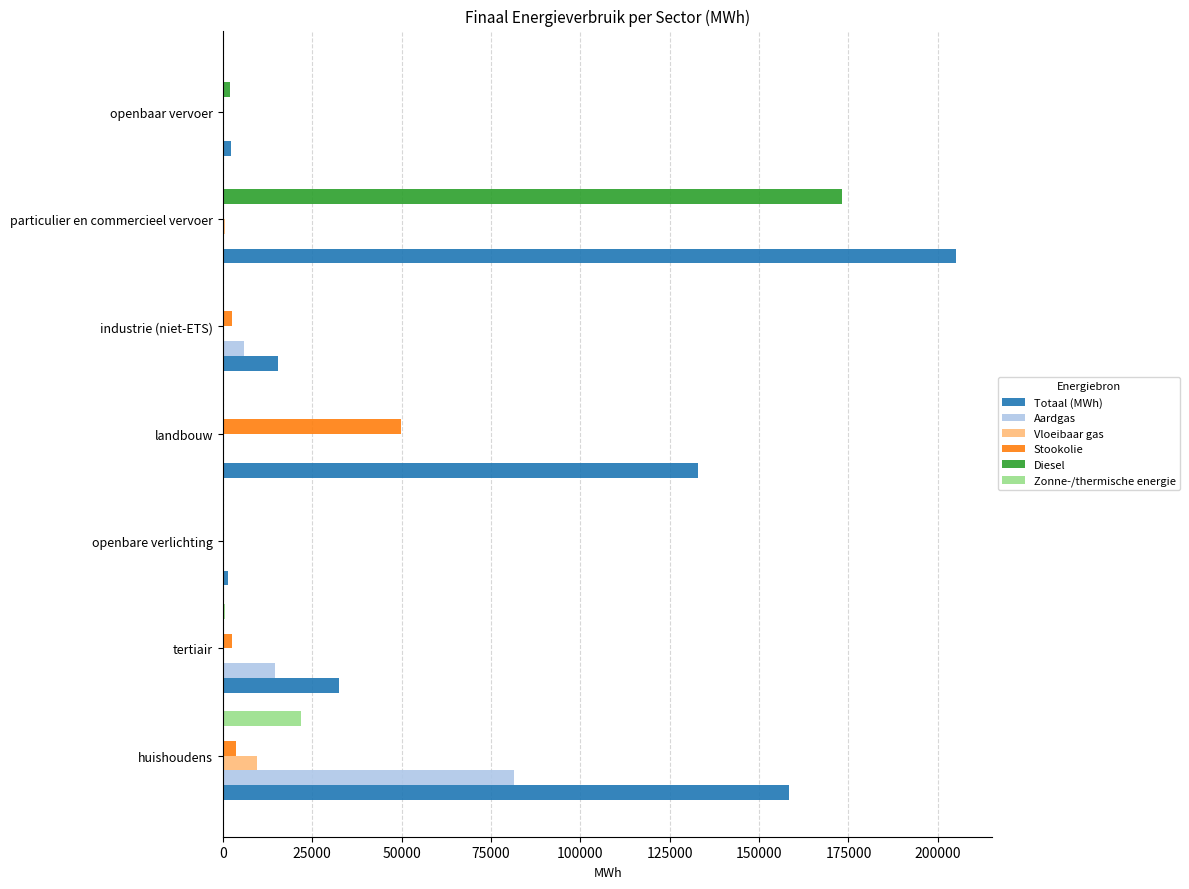

What is the average value of the Stookolie series?

8403.9